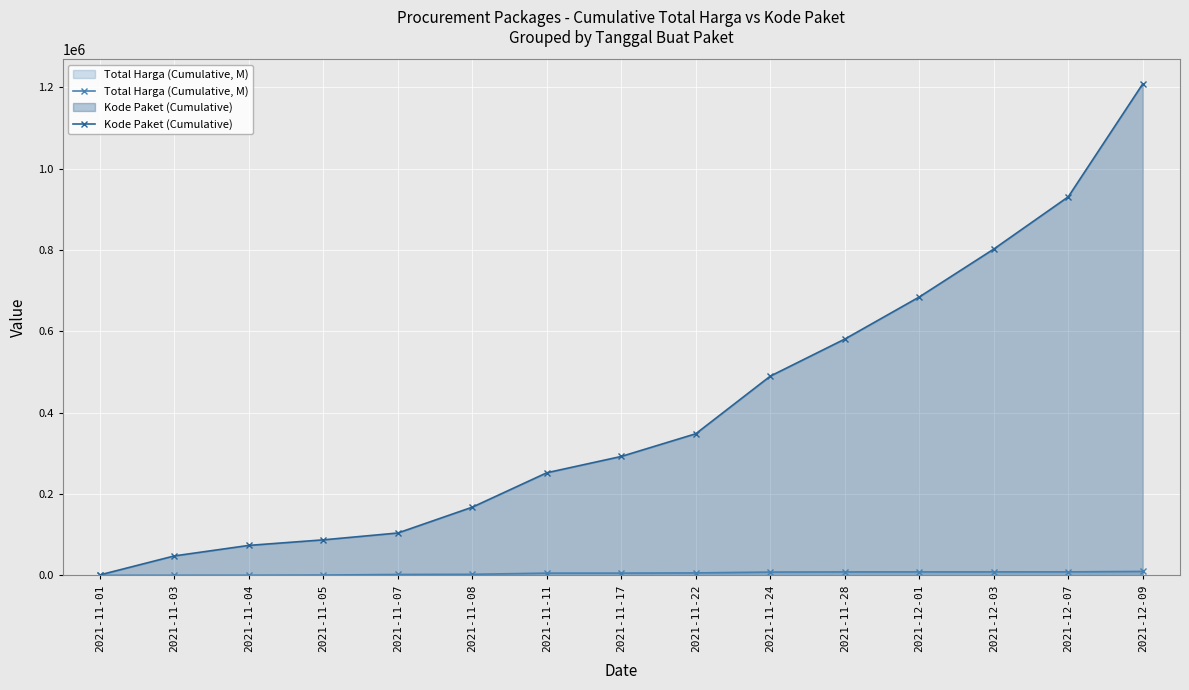

At which category is the sum across all series the highest?

2021-12-09